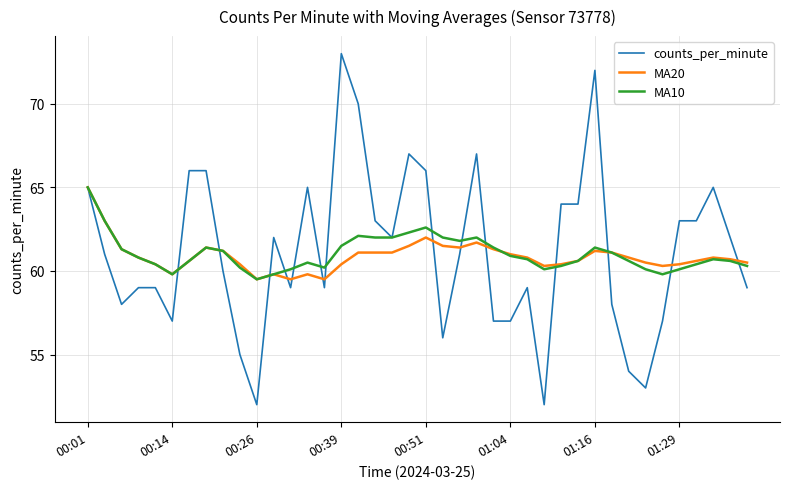

Reading left to right, extract all data points from this chart.

counts_per_minute: 65.0	61.0	58.0	59.0	59.0	57.0	66.0	66.0	60.0	55.0	52.0	62.0	59.0	65.0	59.0	73.0	70.0	63.0	62.0	67.0	66.0	56.0	61.0	67.0	57.0	57.0	59.0	52.0	64.0	64.0	72.0	58.0	54.0	53.0	57.0	63.0	63.0	65.0	62.0	59.0
MA20: 65.0	63.0	61.3	60.8	60.4	59.8	60.6	61.4	61.2	60.4	59.5	59.8	59.5	59.8	59.5	60.4	61.1	61.1	61.1	61.5	62.0	61.5	61.4	61.7	61.3	61.0	60.8	60.3	60.4	60.6	61.2	61.1	60.8	60.5	60.3	60.4	60.6	60.8	60.7	60.5
MA10: 65.0	63.0	61.3	60.8	60.4	59.8	60.6	61.4	61.2	60.2	59.5	59.8	60.1	60.5	60.2	61.5	62.1	62.0	62.0	62.3	62.6	62.0	61.8	62.0	61.4	60.9	60.7	60.1	60.3	60.6	61.4	61.1	60.6	60.1	59.8	60.1	60.4	60.7	60.6	60.3